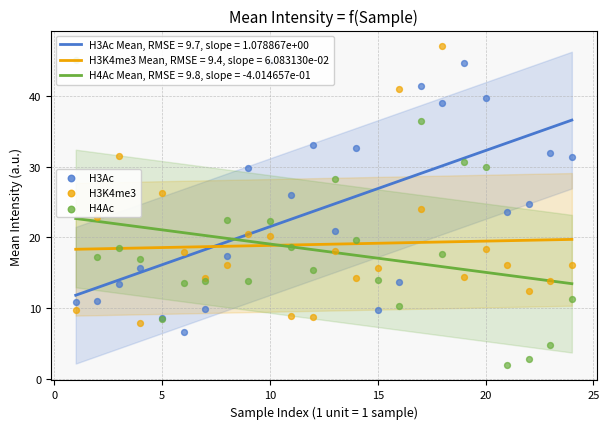

Which series contains the highest Y value?

H3K4me3 Mean